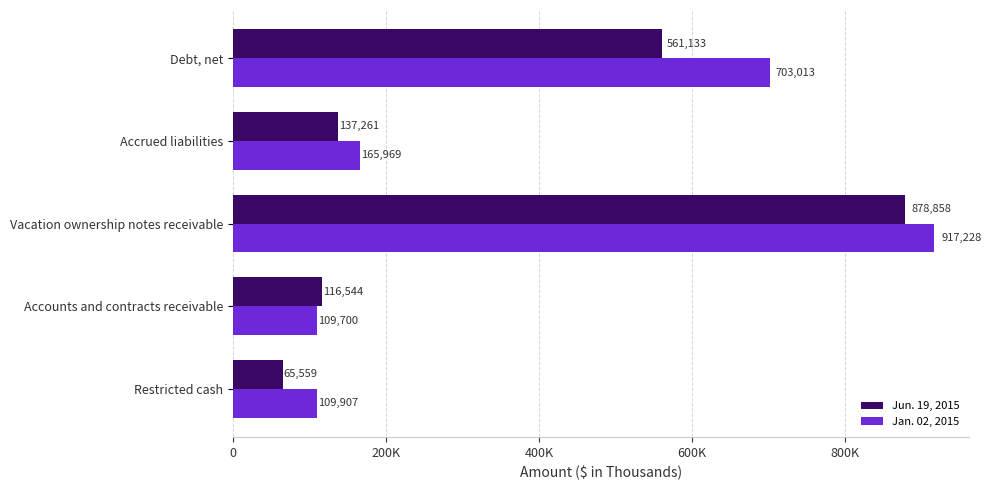

At which label is Jan. 02, 2015 closest to 513464?

Debt, net